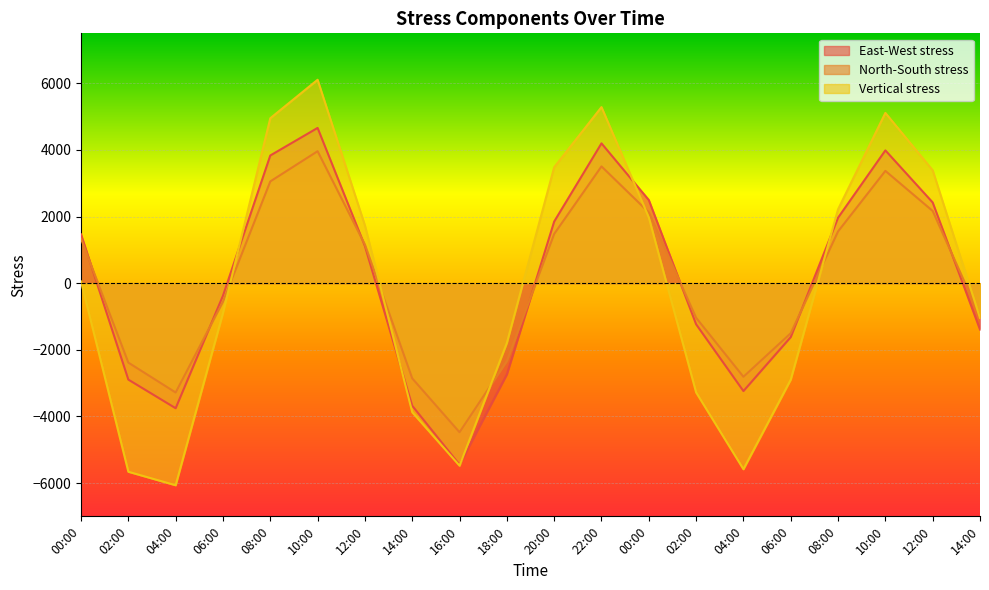

Reading left to right, extract all data points from this chart.

East-West stress: 1465.1	-2895.1	-3754.6	-375.7	3833.0	4660.6	1113.8	-3680.1	-5448.6	-2738.1	1849.2	4196.6	2495.9	-1234.7	-3239.0	-1619.0	1964.8	3986.2	2422.5	-1392.3
North-South stress: 1334.3	-2385.0	-3282.9	-556.8	3054.2	3961.3	1158.1	-2858.1	-4475.6	-2338.2	1478.1	3505.1	2125.8	-1039.2	-2810.7	-1502.8	1553.1	3370.7	2167.6	-999.1
Vertical stress: 52.5	-5661.1	-6067.1	-894.6	4950.8	6105.8	1733.4	-3874.7	-5479.3	-1793.4	3479.8	5285.6	1974.4	-3280.8	-5585.7	-2896.1	2217.1	5110.7	3388.4	-1044.9